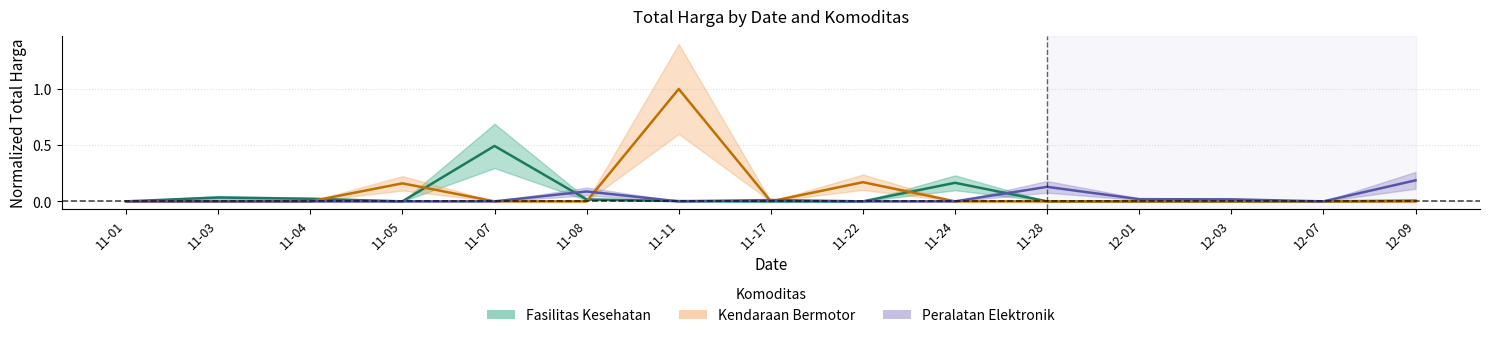

How many data points does each series have?

15